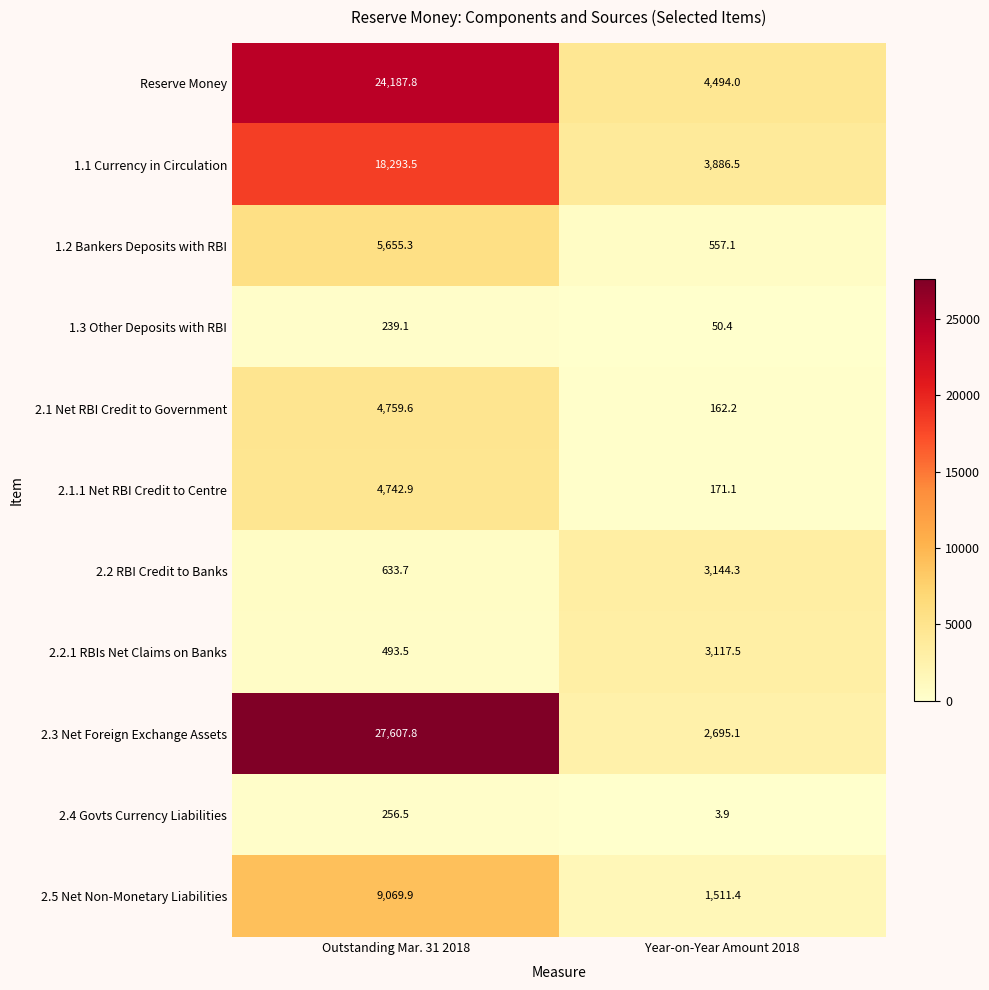

Reading right to left, extract all data points from this chart.

Reserve Money: 4494.0	24187.8
1.1 Currency in Circulation: 3886.5	18293.5
1.2 Bankers Deposits with RBI: 557.1	5655.3
1.3 Other Deposits with RBI: 50.4	239.1
2.1 Net RBI Credit to Government: 162.2	4759.6
2.1.1 Net RBI Credit to Centre: 171.1	4742.9
2.2 RBI Credit to Banks: 3144.3	633.7
2.2.1 RBIs Net Claims on Banks: 3117.5	493.5
2.3 Net Foreign Exchange Assets: 2695.1	27607.8
2.4 Govts Currency Liabilities: 3.9	256.5
2.5 Net Non-Monetary Liabilities: 1511.4	9069.9